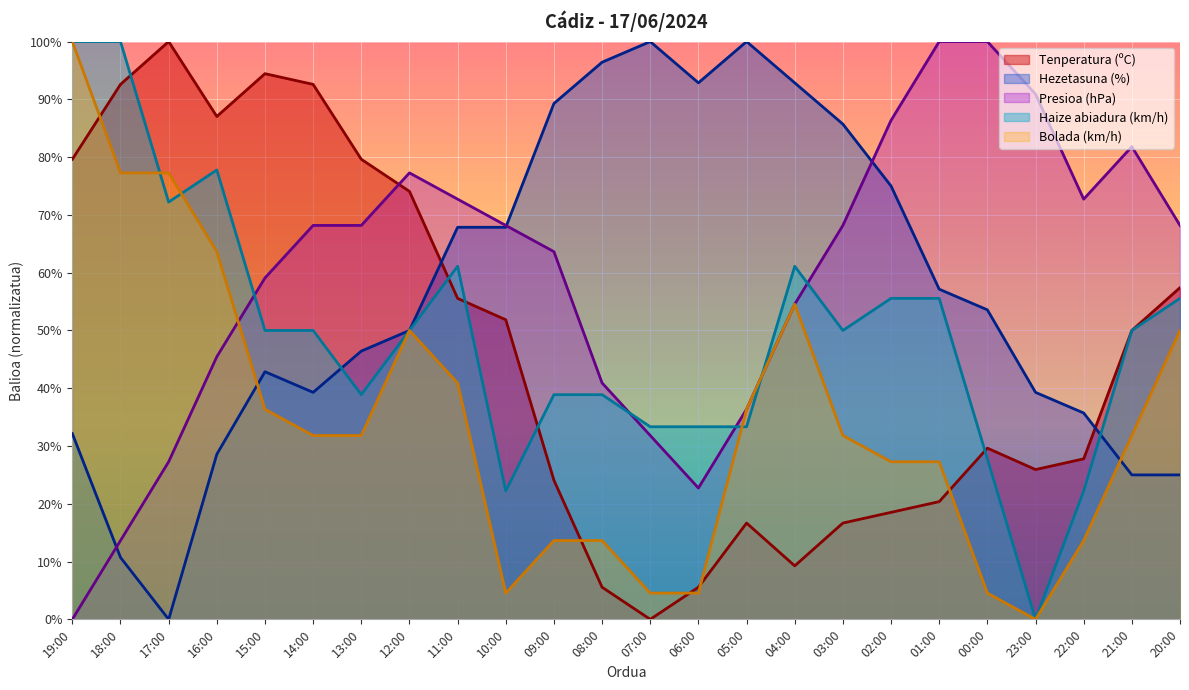

True or false: Tenperatura (ºC) and Hezetasuna (%) intersect in this chart.

True